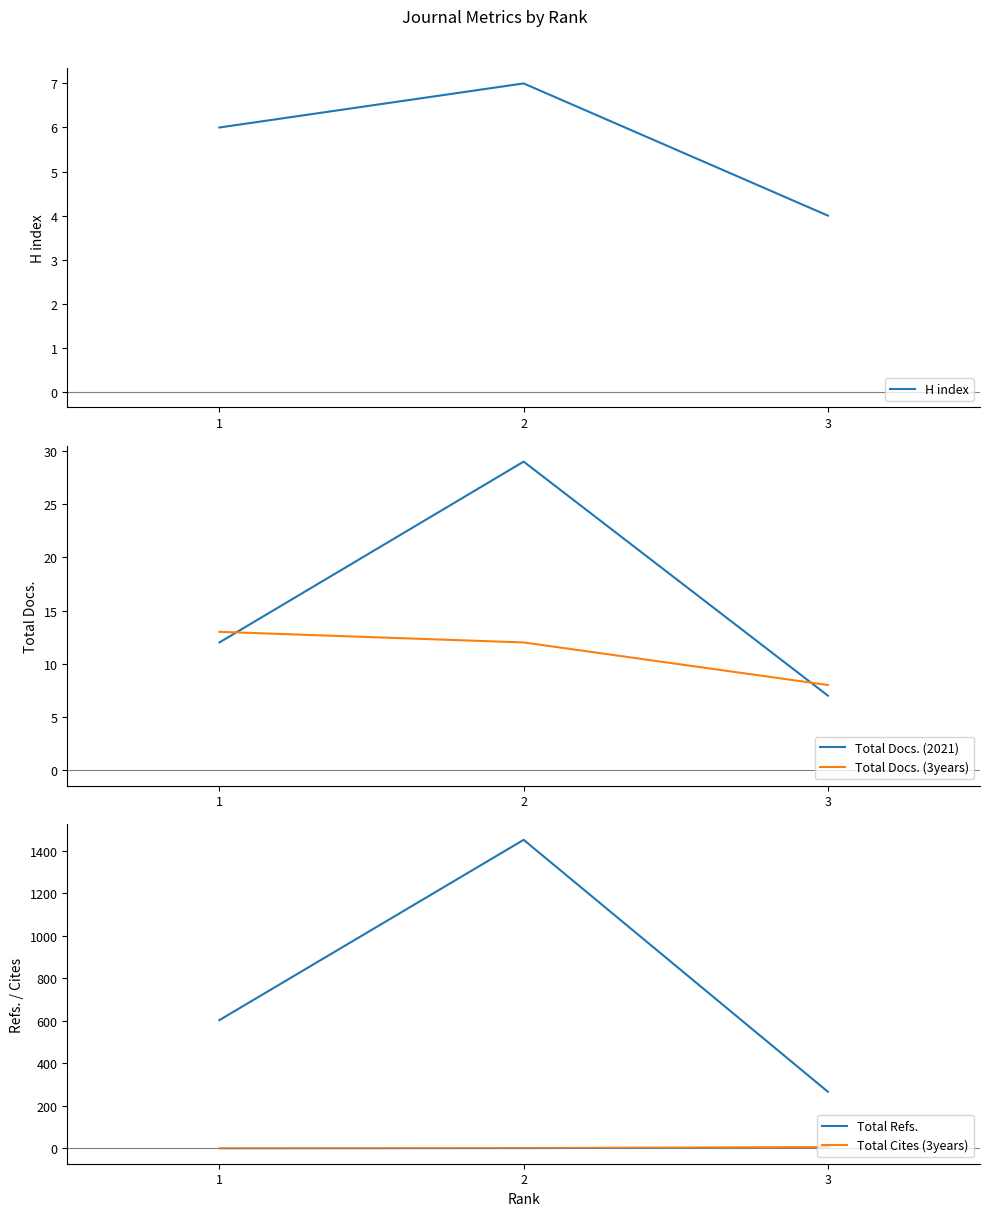

How many data points in Total Docs. (3years) are above 12?

1